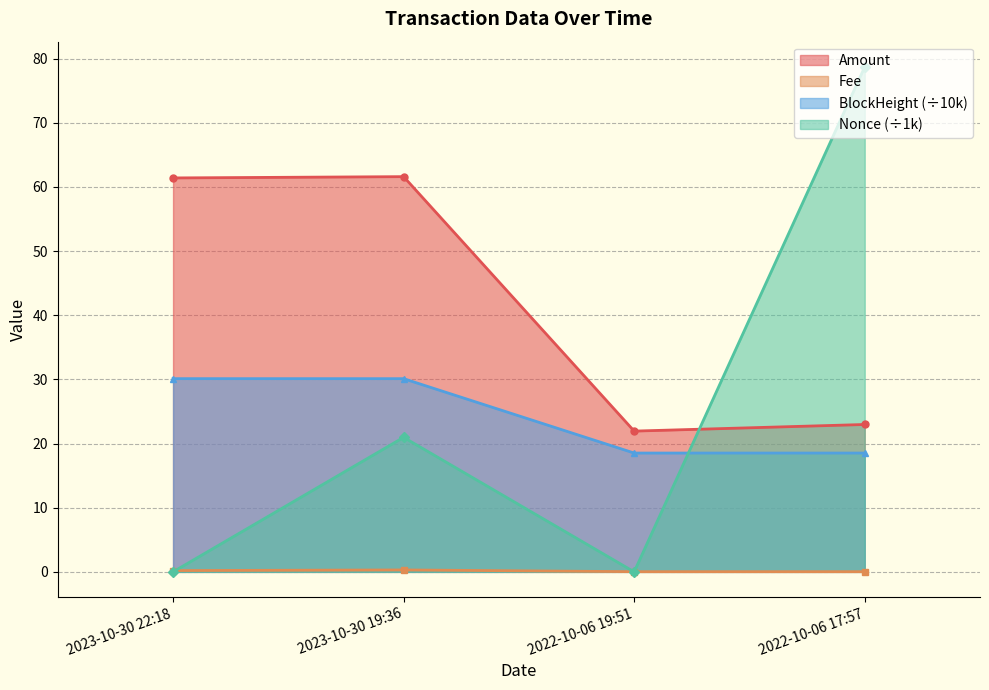

True or false: Fee has a value of 0.3 at 2023-10-30 22:18.

False